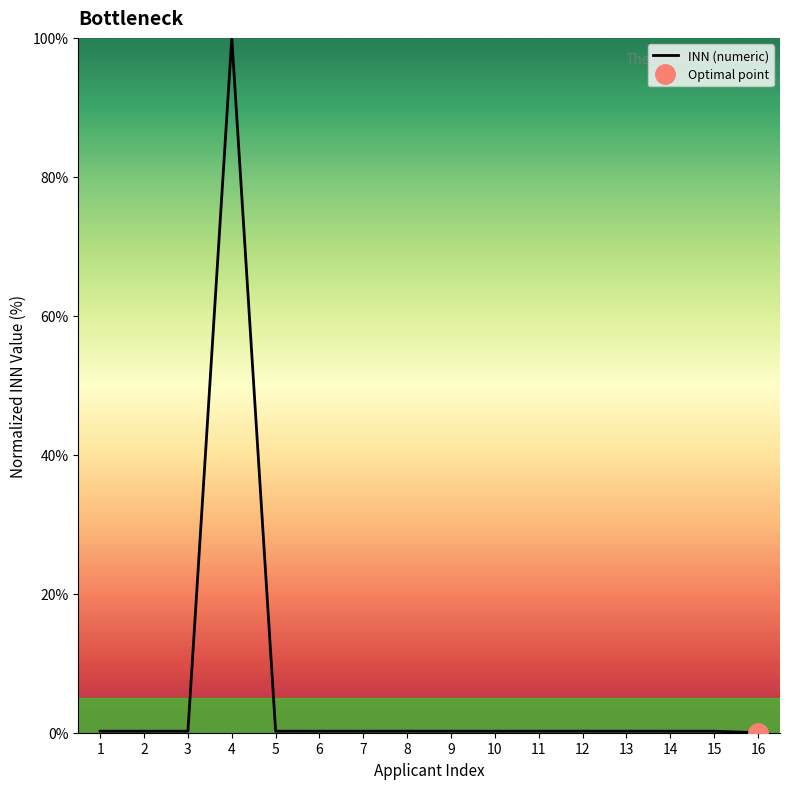

At which category does the data reach its first local peak?

4